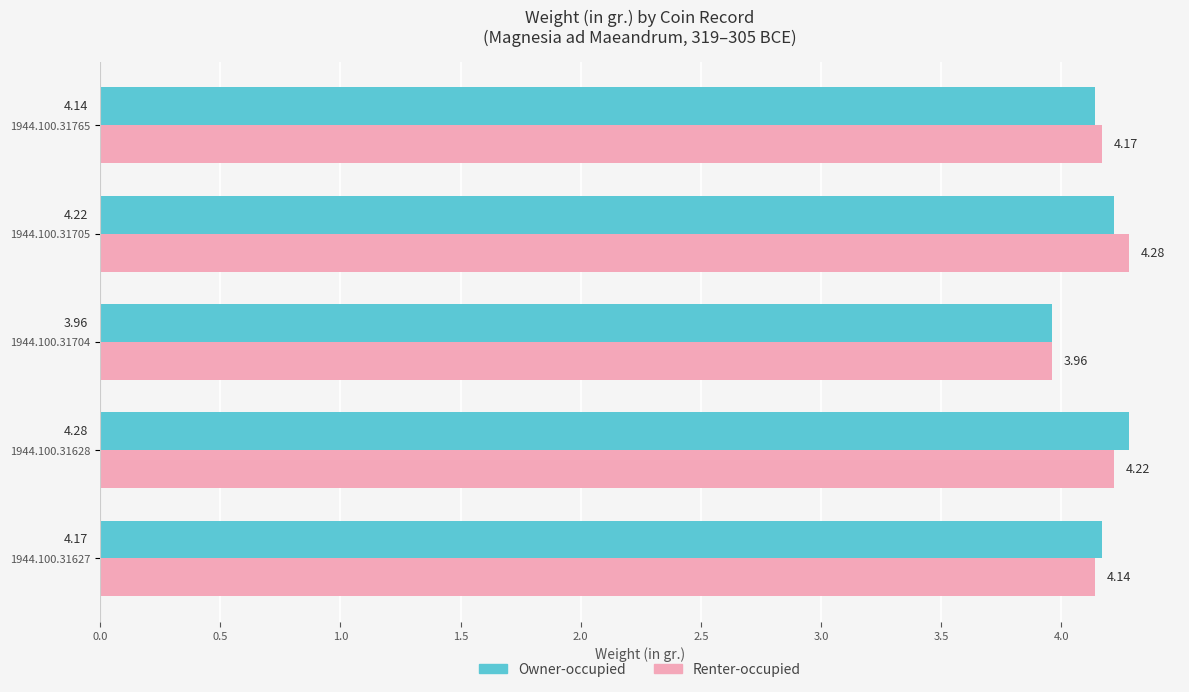

What is the total value across all series at 1944.100.31628?

8.5